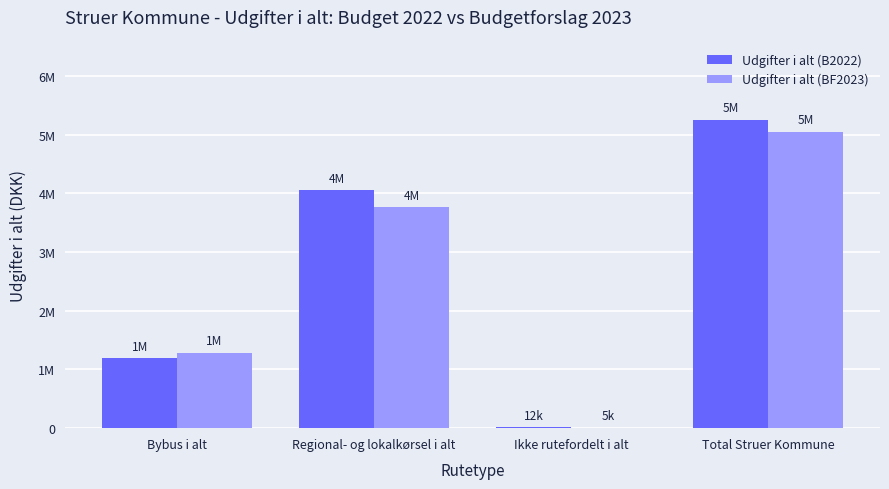

What is the value of the Udgifter i alt (B2022) bar at the 1st from the left?

1193575.9